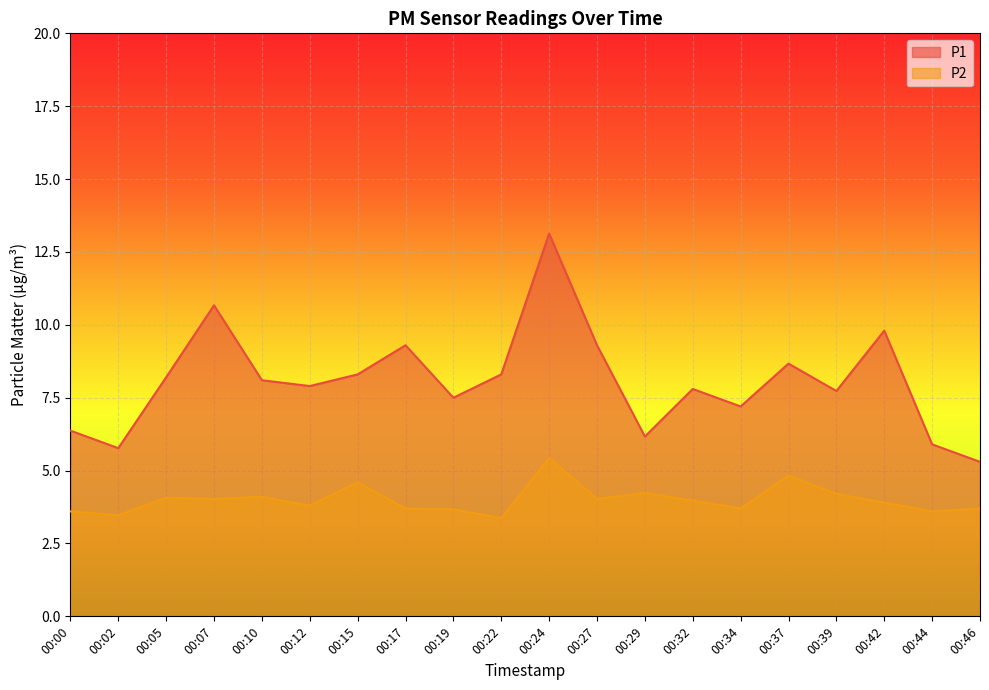

Rank the series by their maximum value, from highest to lowest.

P1, P2